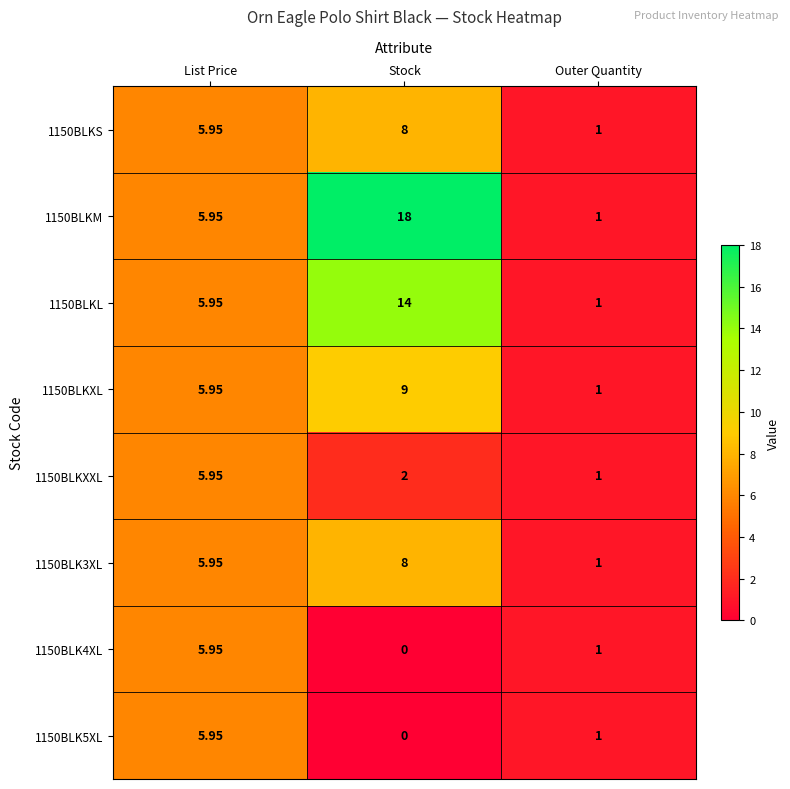

At how many categories does at least one series exceed 12?

1